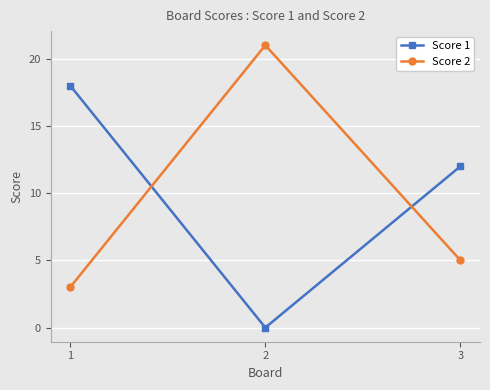

How many distinct data groups are displayed?

2